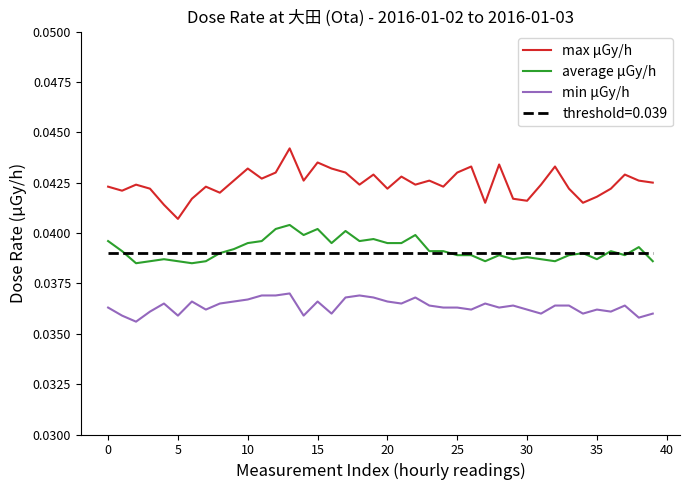

List the series in order of their peak value, lowest first.

min μGy/h, threshold=0.039, average μGy/h, max μGy/h